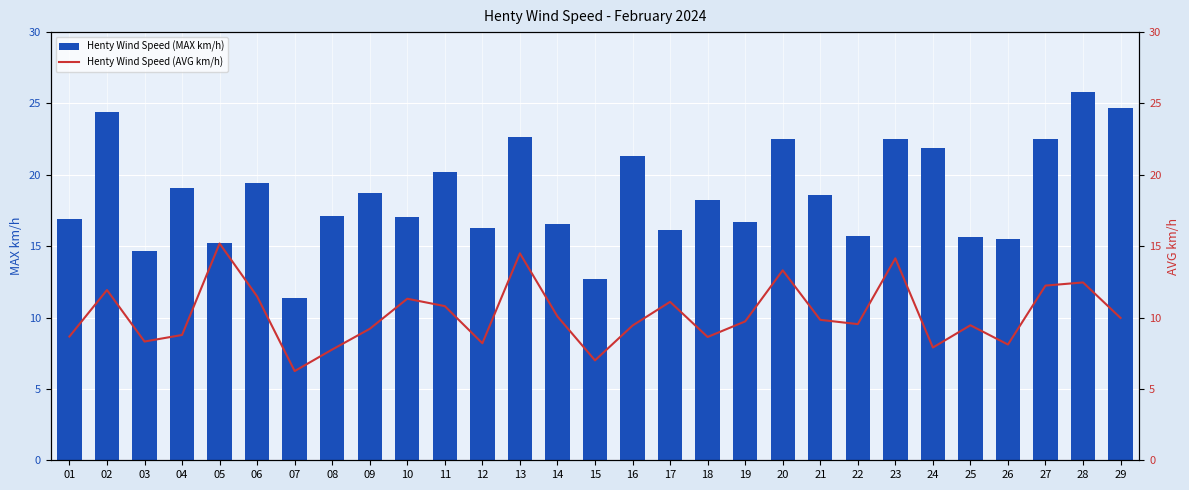

Which series changed the most between 09 and 26?

Henty Wind Speed (MAX km/h)